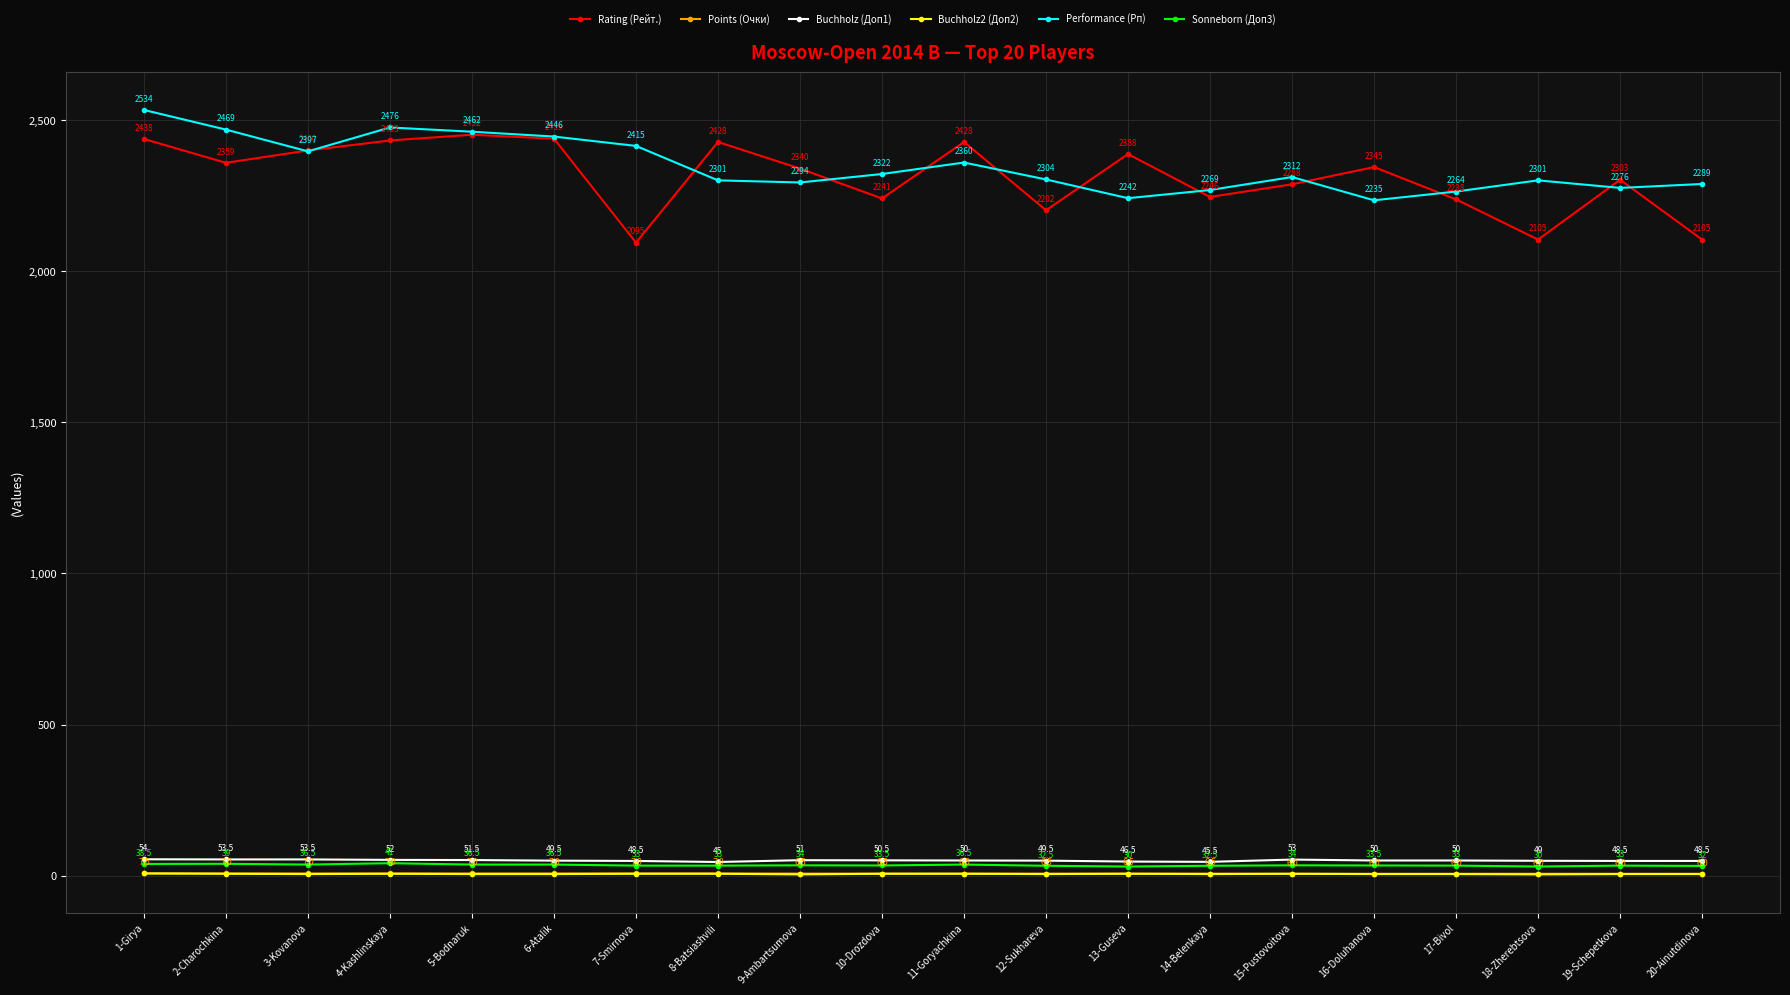

How many lines are shown in the chart?

6